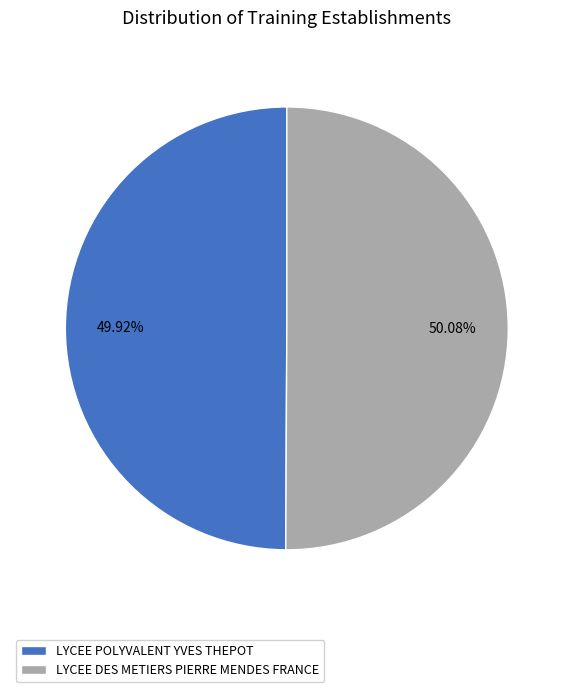

To the nearest percent, what portion does LYCEE POLYVALENT YVES THEPOT represent?

50%